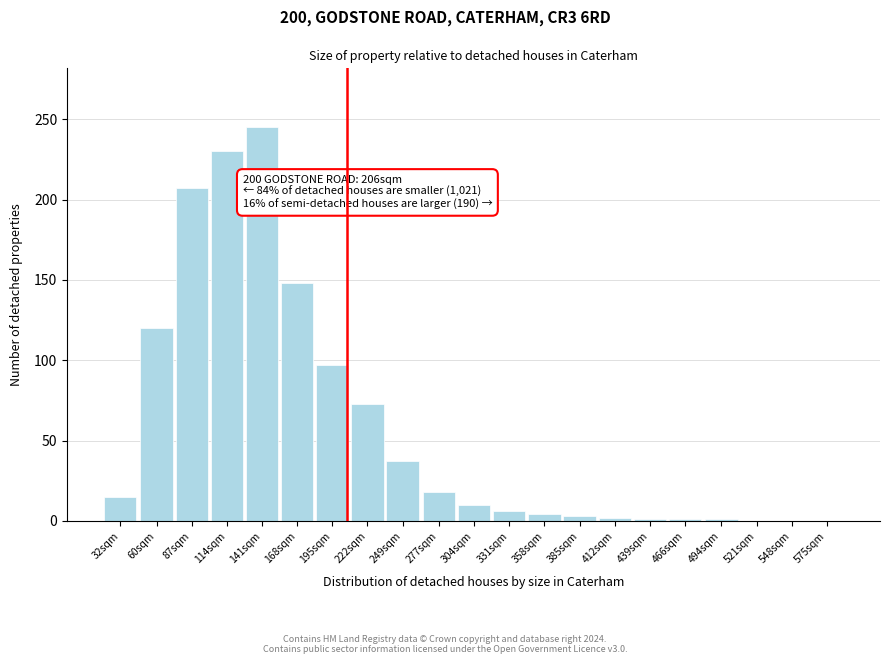

True or false: the data shows 1 at 439sqm.

True